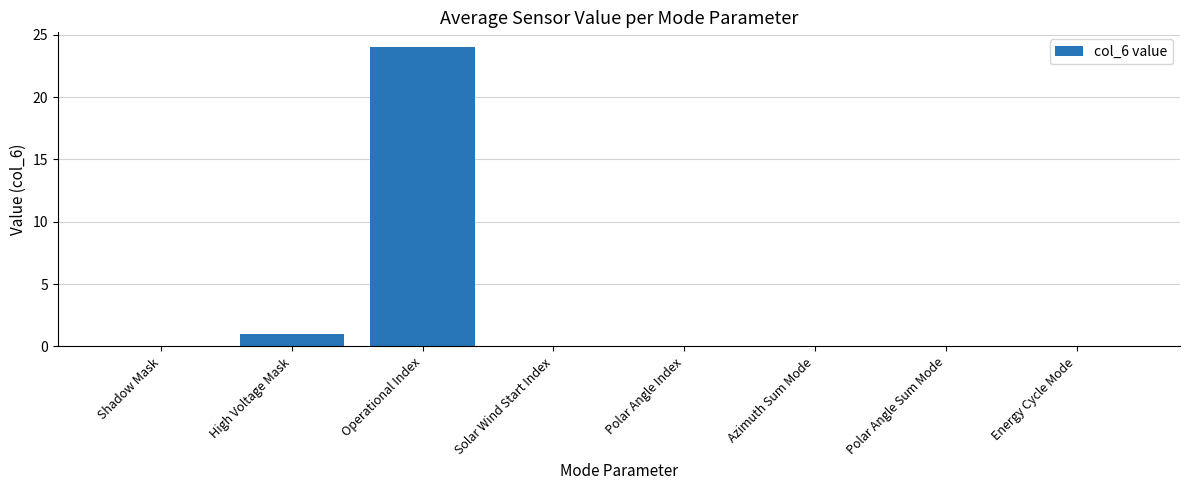

Which label corresponds to the largest value in the chart?

Operational Index